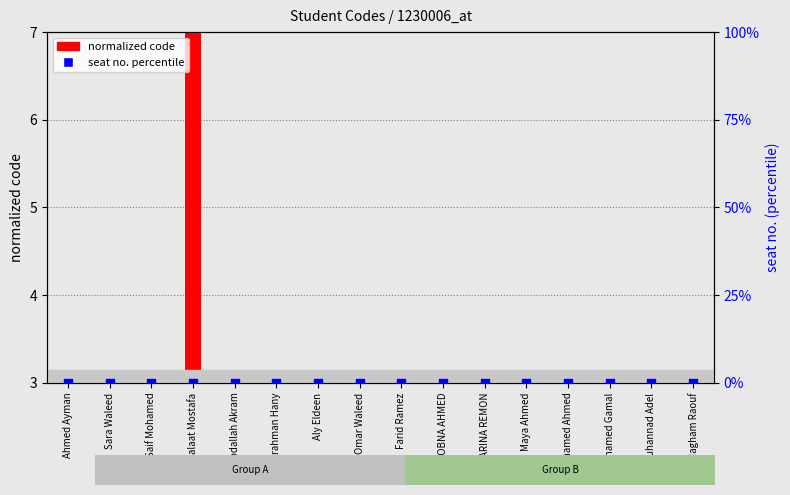

Which series reaches the maximum Y coordinate?

normalized code